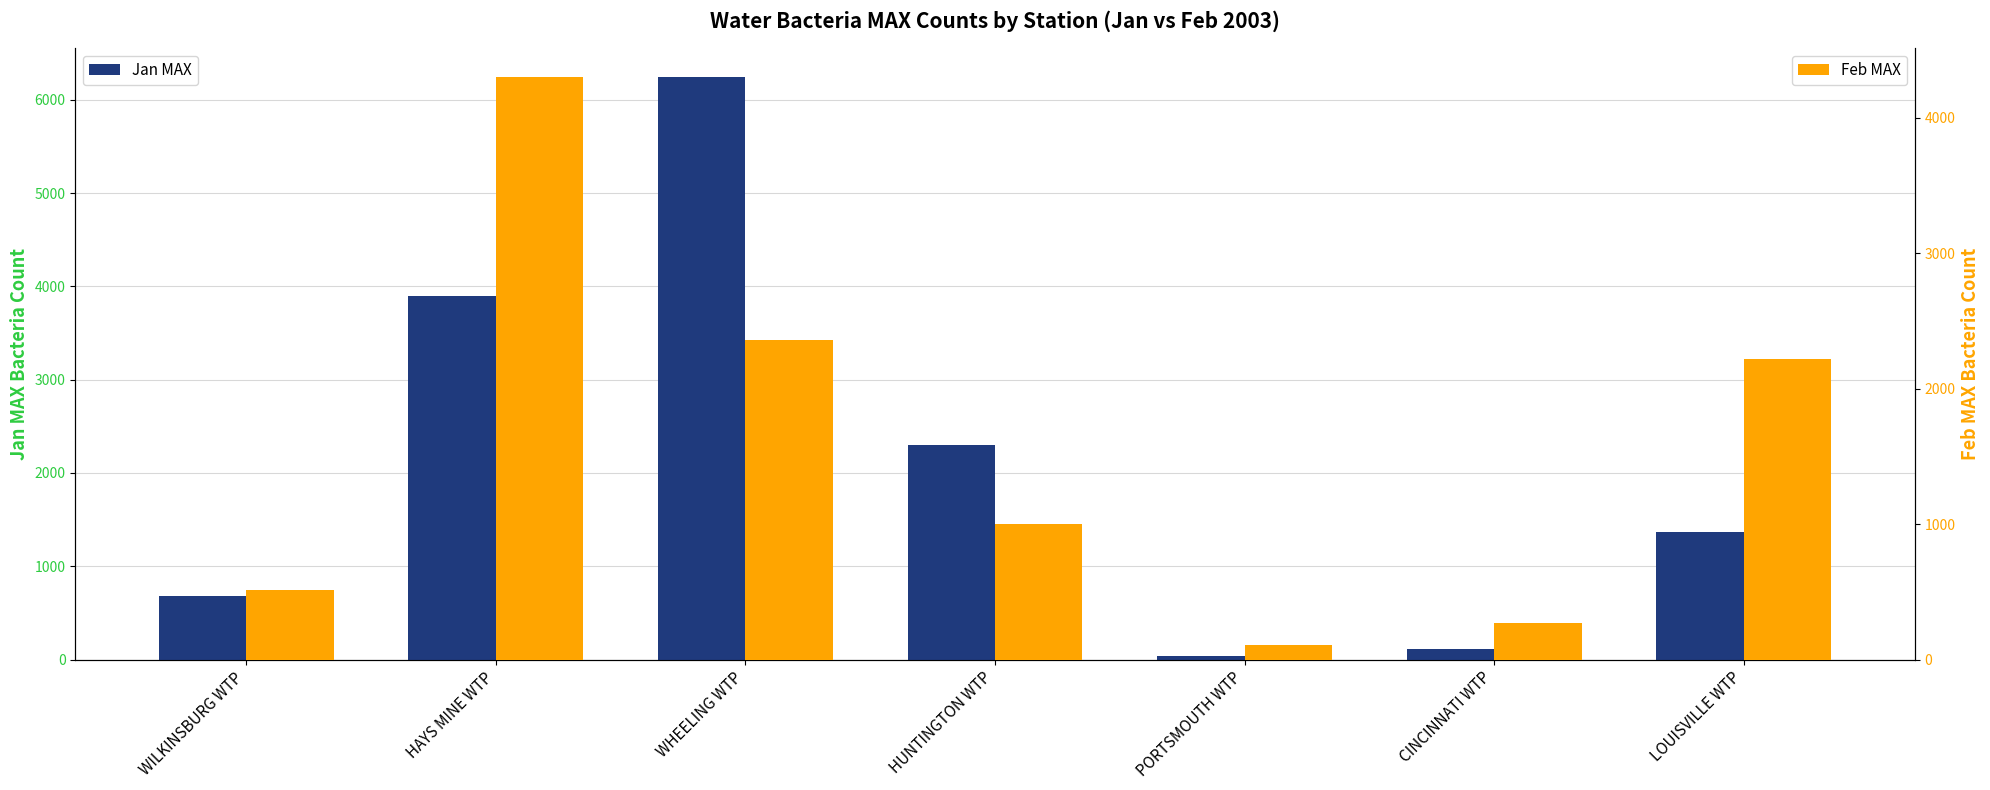

Rank the series by their maximum value, from highest to lowest.

Jan MAX, Feb MAX